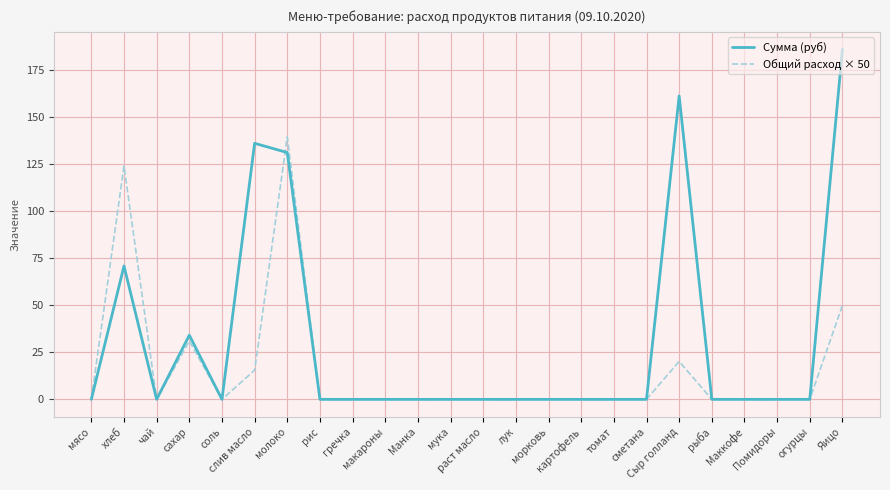

Where is Сумма (руб) nearest to the value 93?

хлеб